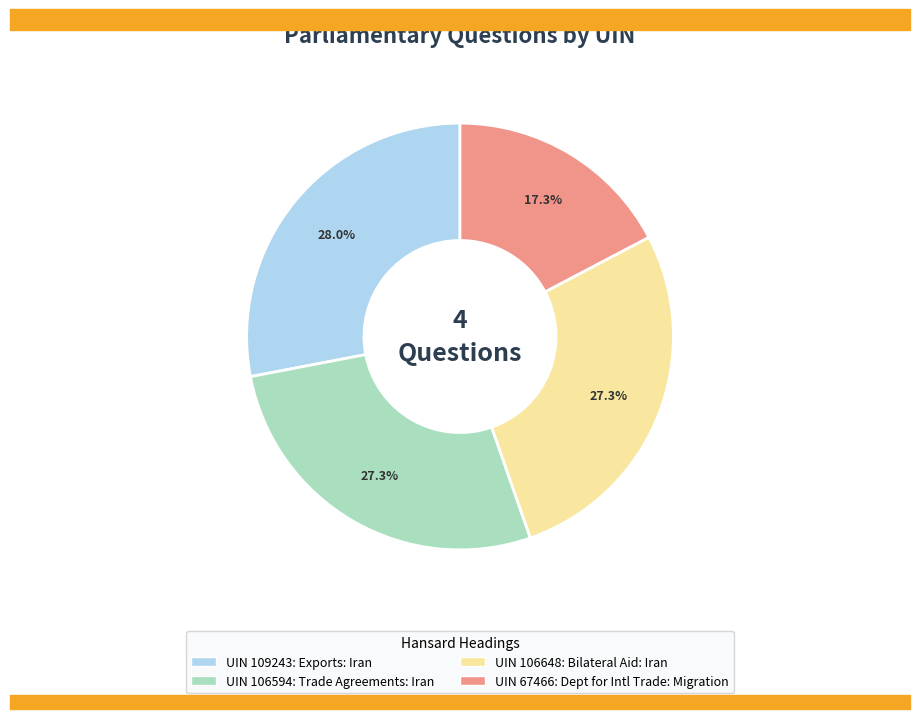

Is there a majority slice in this chart?

No